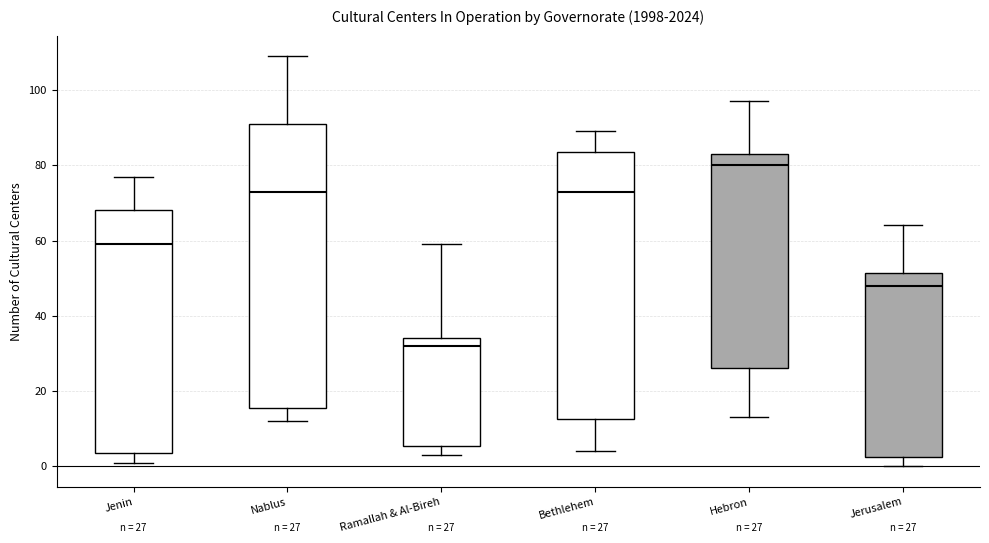

Which box has the lowest median line?

Ramallah & Al-Bireh